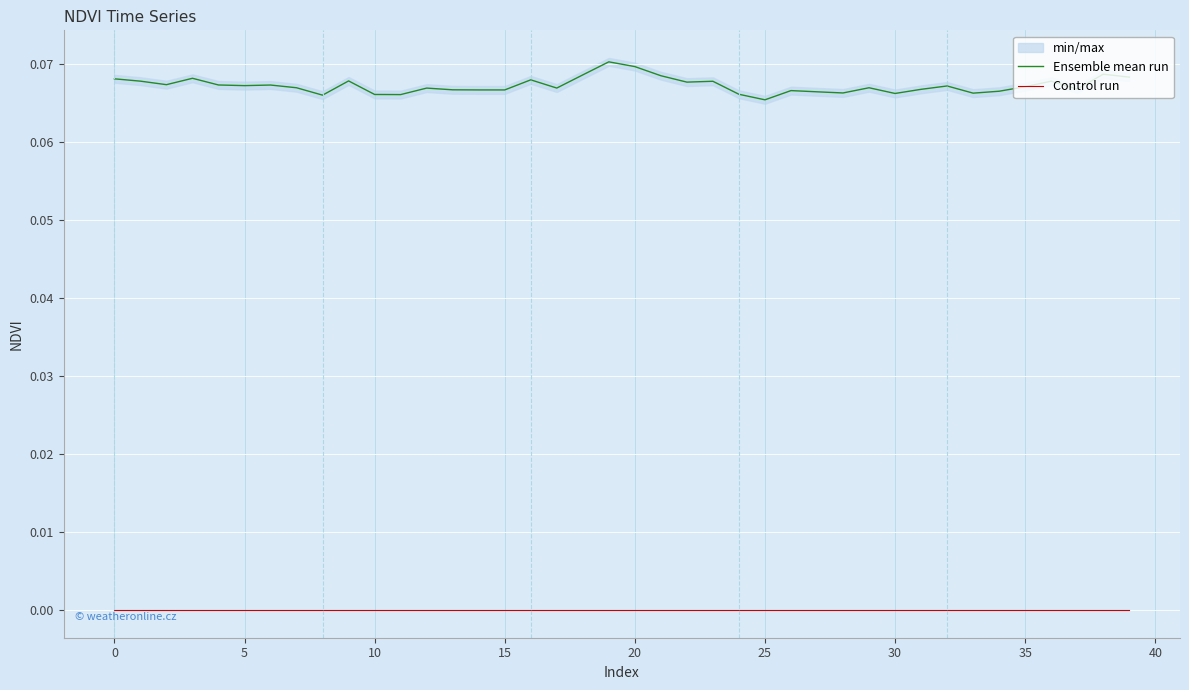

Which has a higher value, 12 or 20?

20